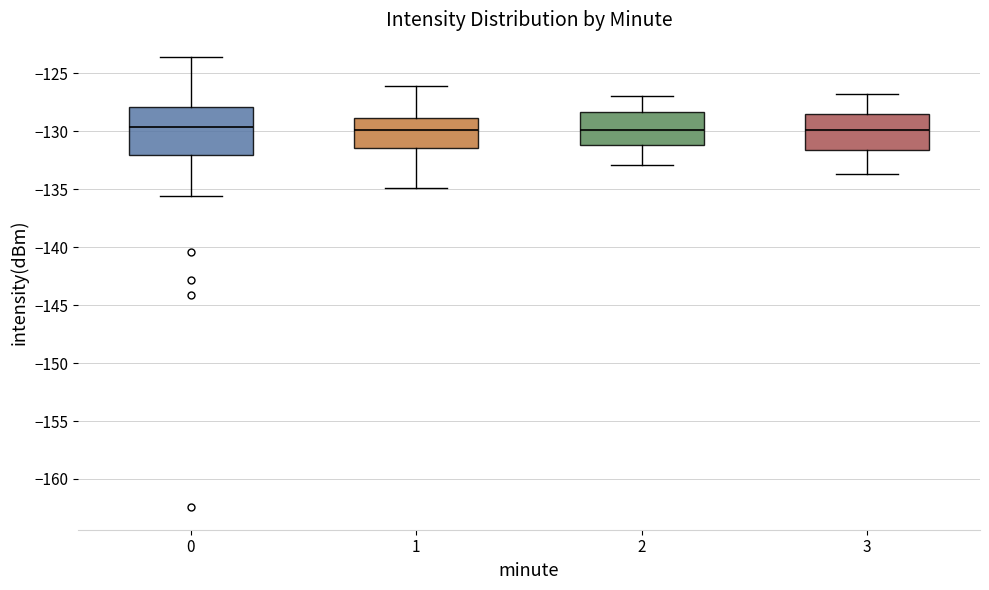

Reading left to right, read every box against the y-axis: the position of its median line, the range the box covers, and the ends of its whiskers. The values are not printed on the chart, so give them approximately, as read against the axis.

0: median -129.5, box -132.0 to -128.0, whiskers -135.5 to -123.5
1: median -130.0, box -131.5 to -129.0, whiskers -135.0 to -126.0
2: median -130.0, box -131.0 to -128.5, whiskers -133.0 to -127.0
3: median -130.0, box -131.5 to -128.5, whiskers -133.5 to -127.0